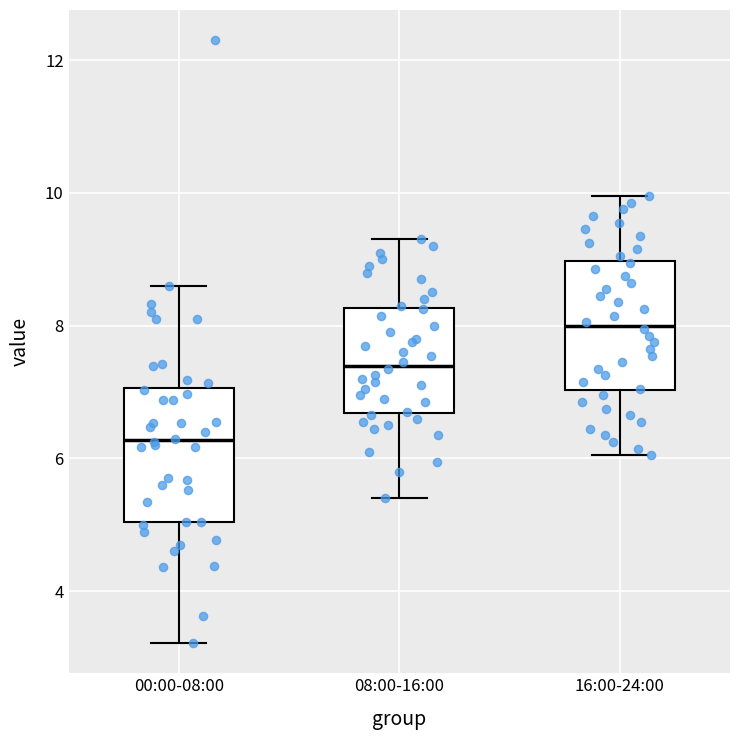

Reading left to right, transcribe this box plot: for each box, give where its median line is, the range the box spans, and where its two whiskers end, as read against the y-axis. The values are not printed on the chart, so give them approximately, as read against the axis.

00:00-08:00: median 6.2, box 5.0 to 7.0, whiskers 3.2 to 8.6
08:00-16:00: median 7.4, box 6.6 to 8.2, whiskers 5.4 to 9.4
16:00-24:00: median 8.0, box 7.0 to 9.0, whiskers 6.0 to 10.0